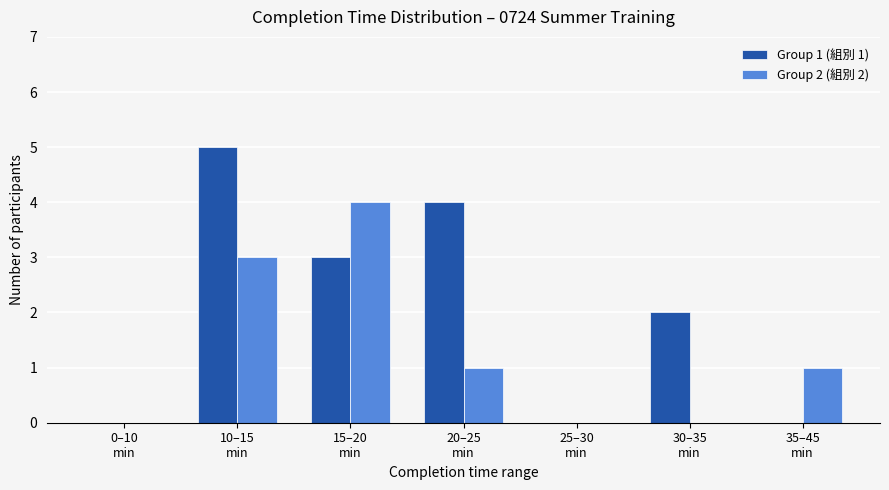

Which series has the largest total across all categories?

Group 1 (組別 1)